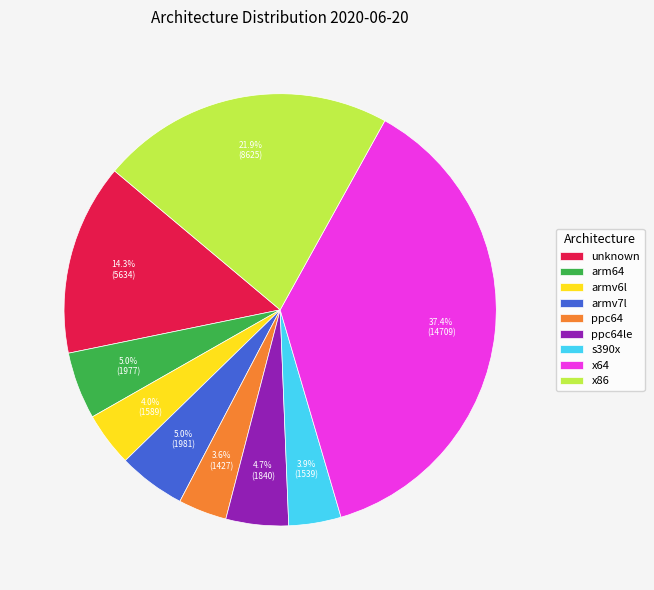

True or false: armv7l accounts for 5% of the total.

True